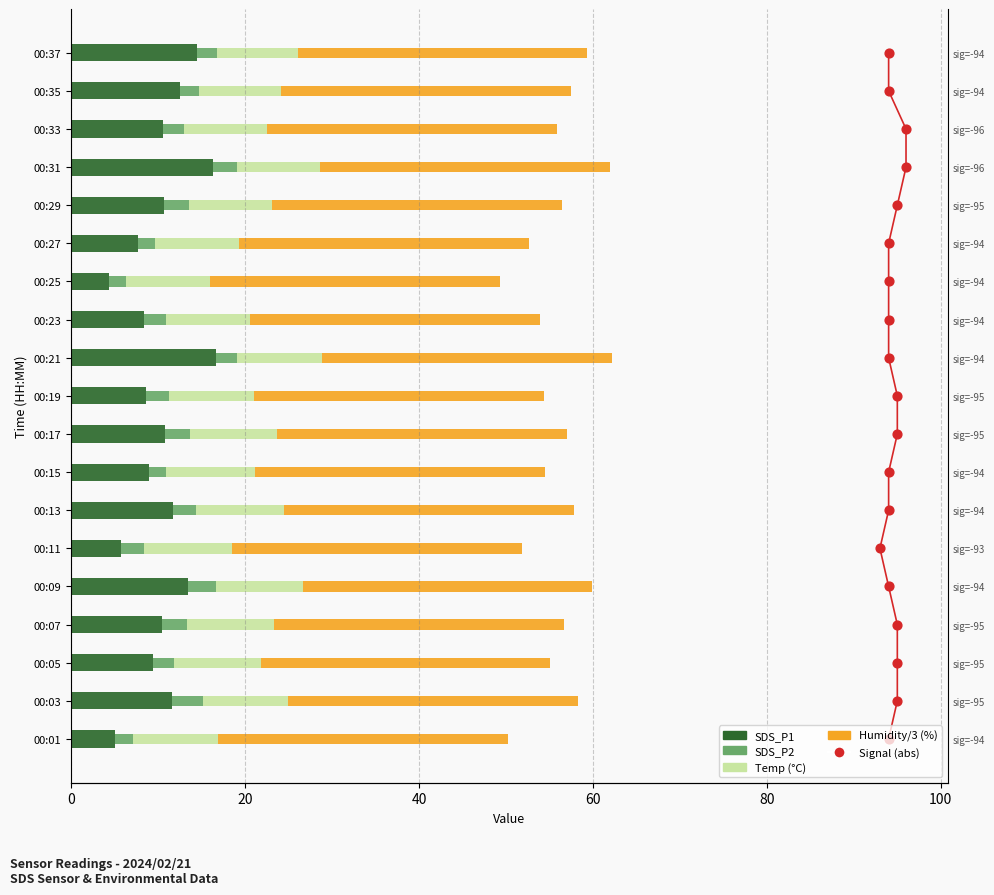

What are all the series names shown in the legend?

SDS_P1, SDS_P2, Temp (°C), Humidity/3 (%), Signal (abs)